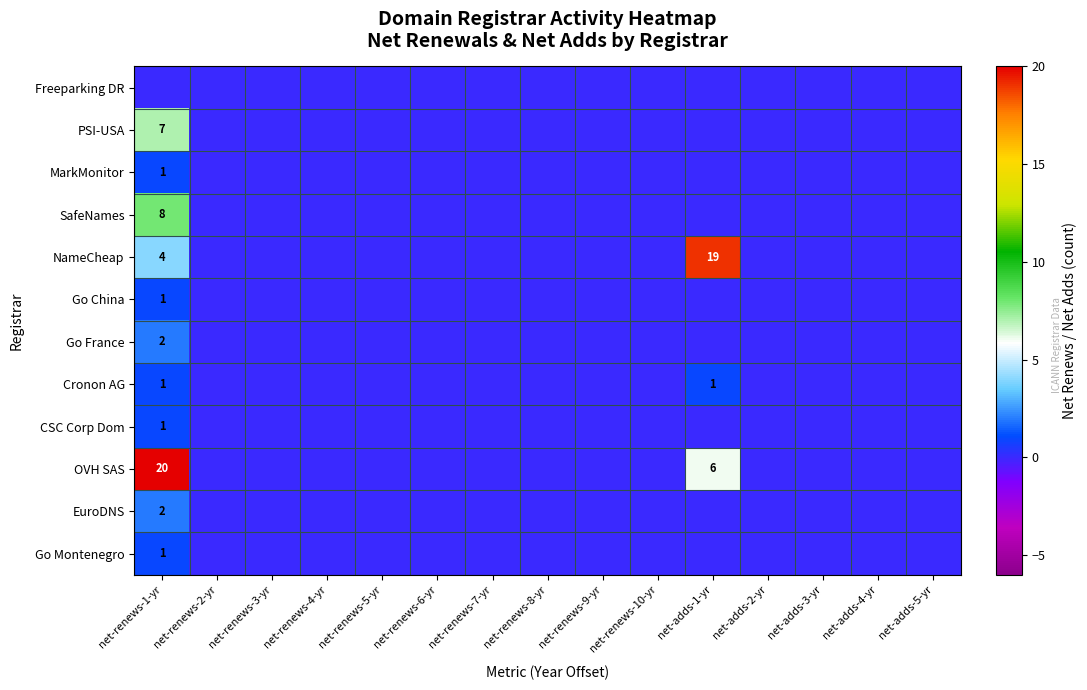

How many Go Montenegro values are between 0 and 1?

15